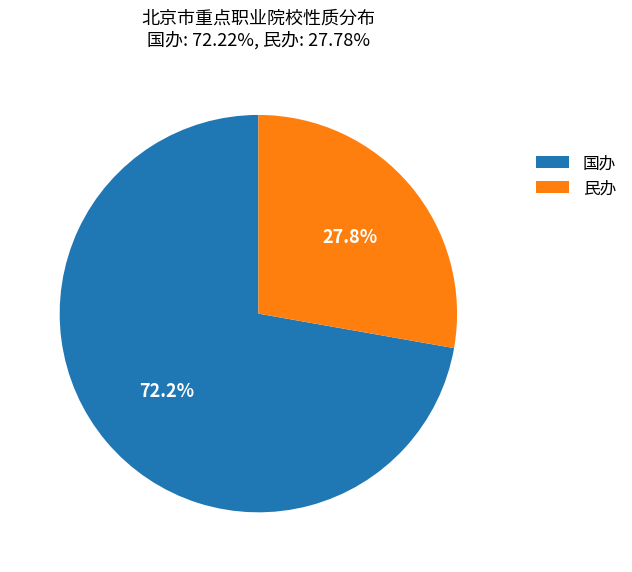

Count the number of slices in the pie.

2